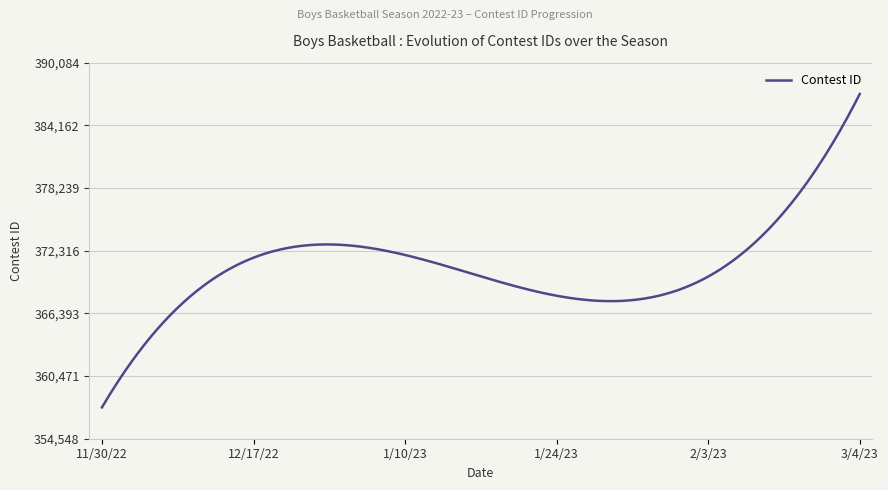

What is the minimum value shown in the chart?

357509.7